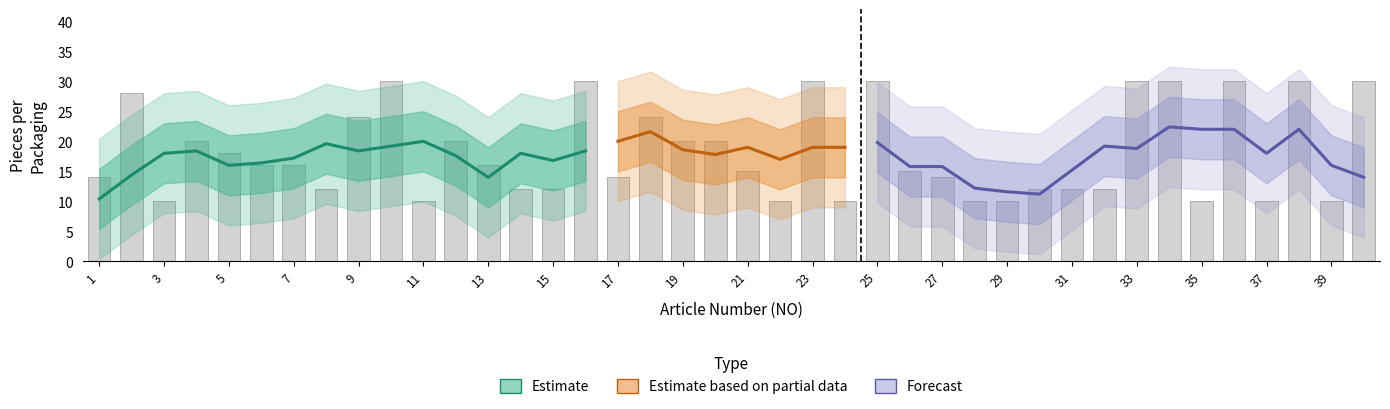

What is the smallest value displayed?

10